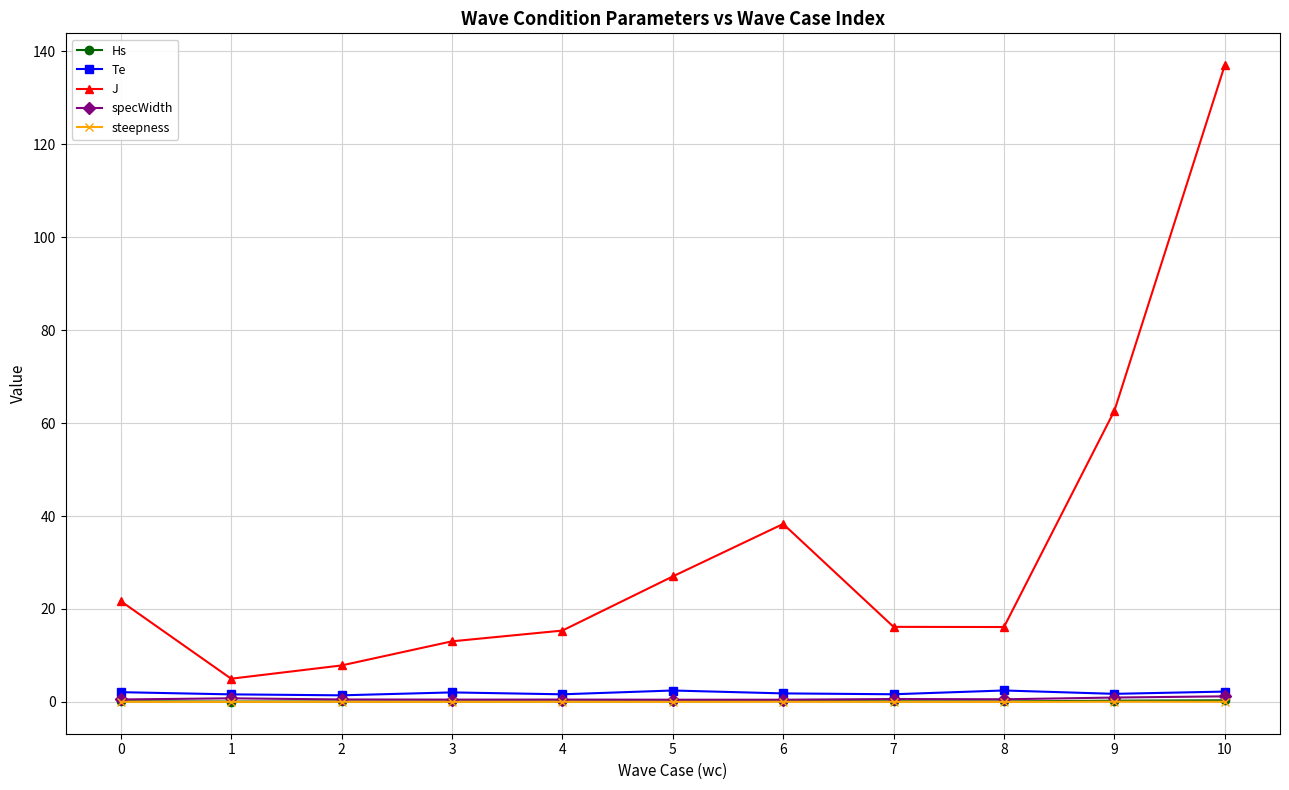

Where is J nearest to the value 71?

9